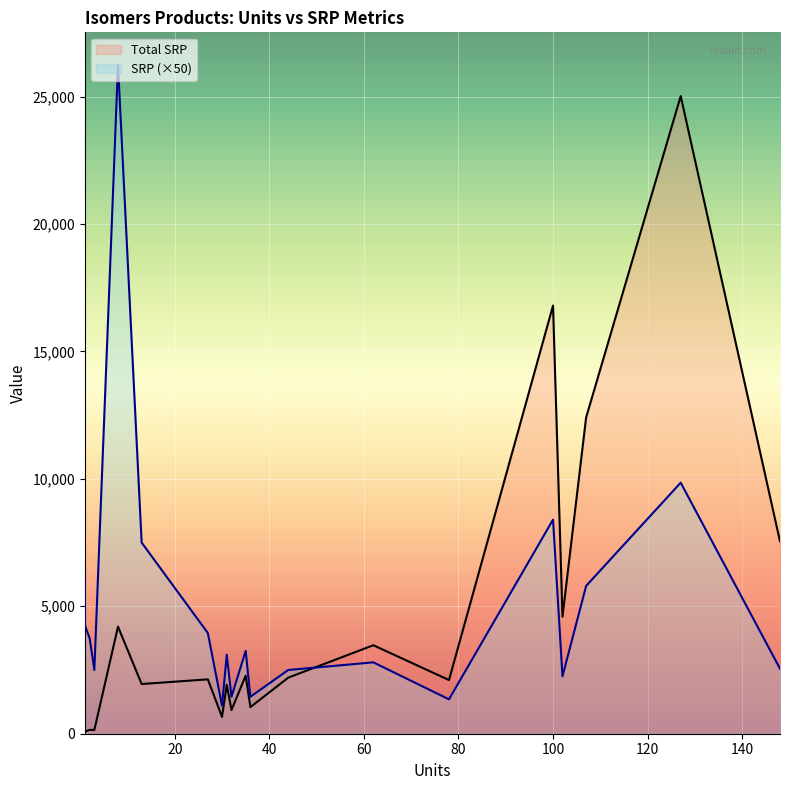

How many data points in SRP are less than 65?

10